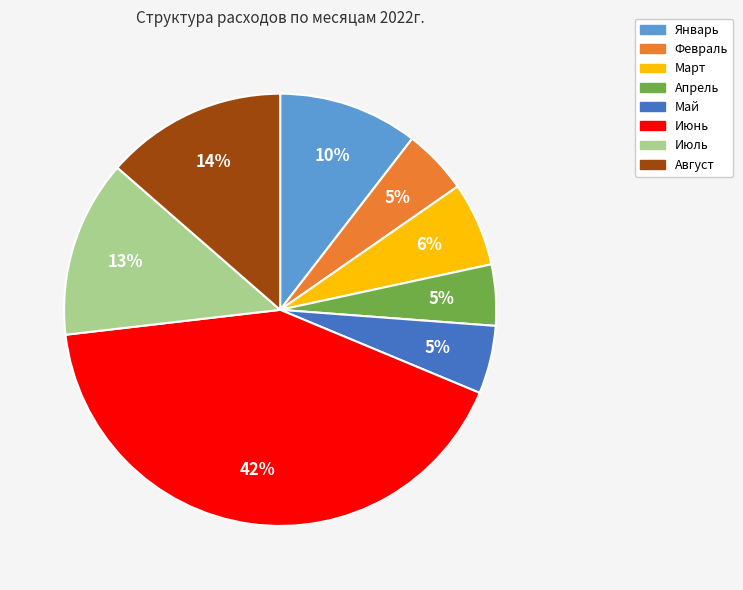

To the nearest percent, what is the difference between the Июль and Июнь slice percentages?

29%